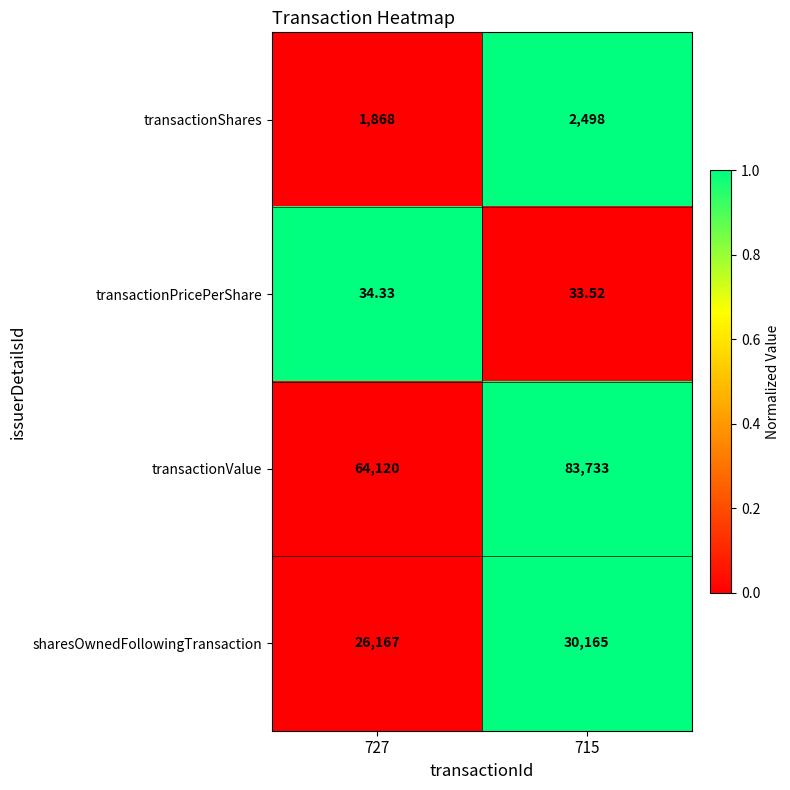

What is the spread (max minus min) of values at 715?

83699.5